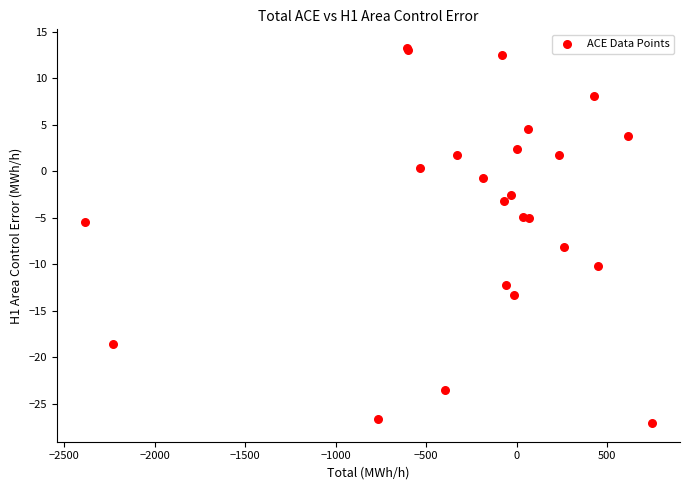

What Y value in the scatter plot is closest to -6?

-5.5